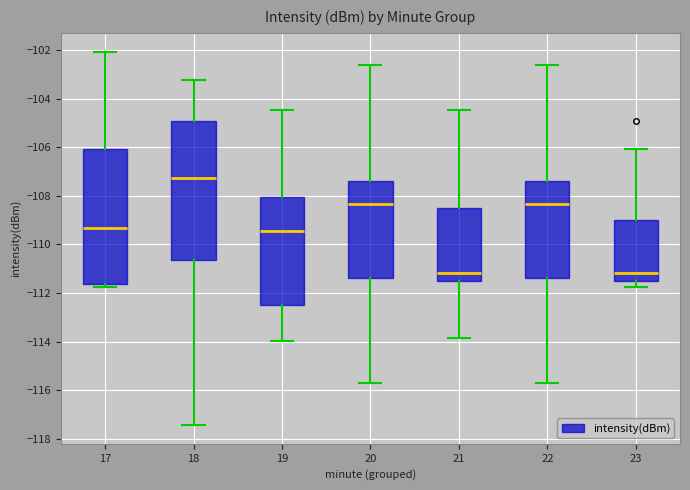

Where is the lower edge of the box at x = 20 on the y-axis? The values are not printed on the chart, so give them approximately, as read against the axis.

-111.4